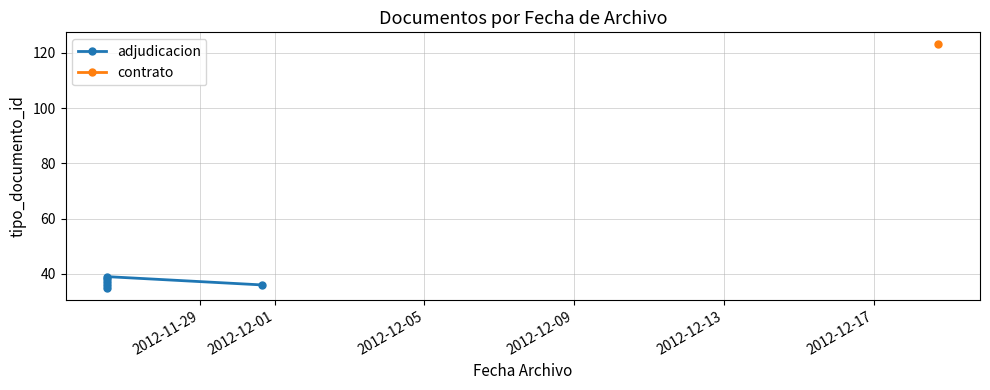

What is the change in value from 2012-11-29 to 2012-12-17?

+1